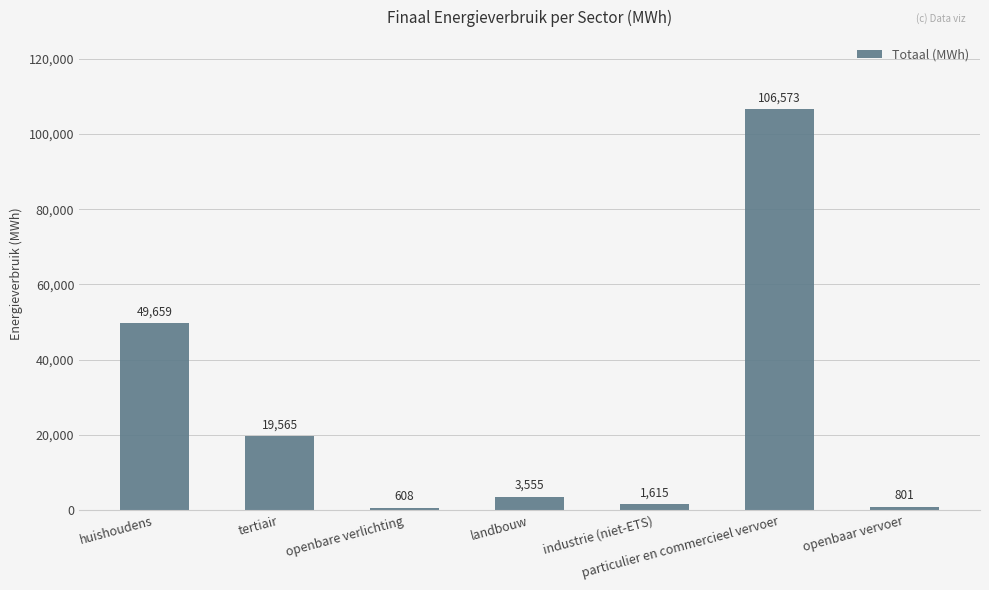

What is the sum of the values at huishoudens and openbaar vervoer?

50459.8